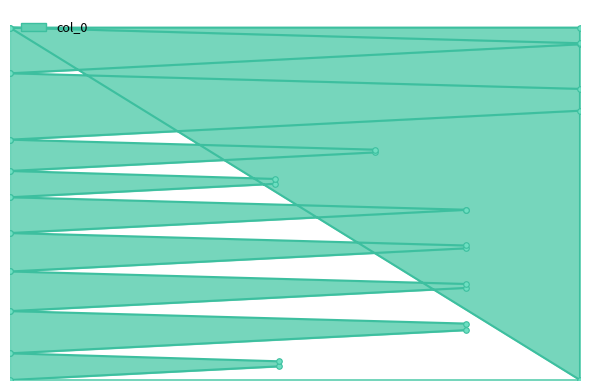

Is it true that the value at 23.249701130788 is 1.7?

True